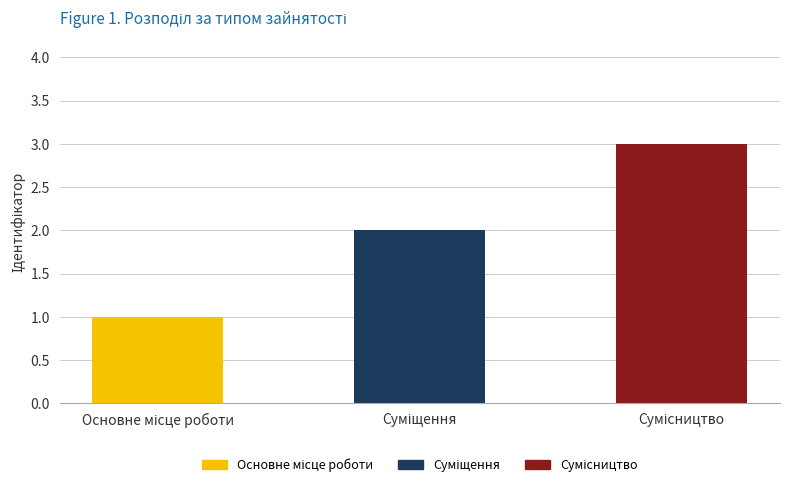

How many values exceed 2?

1